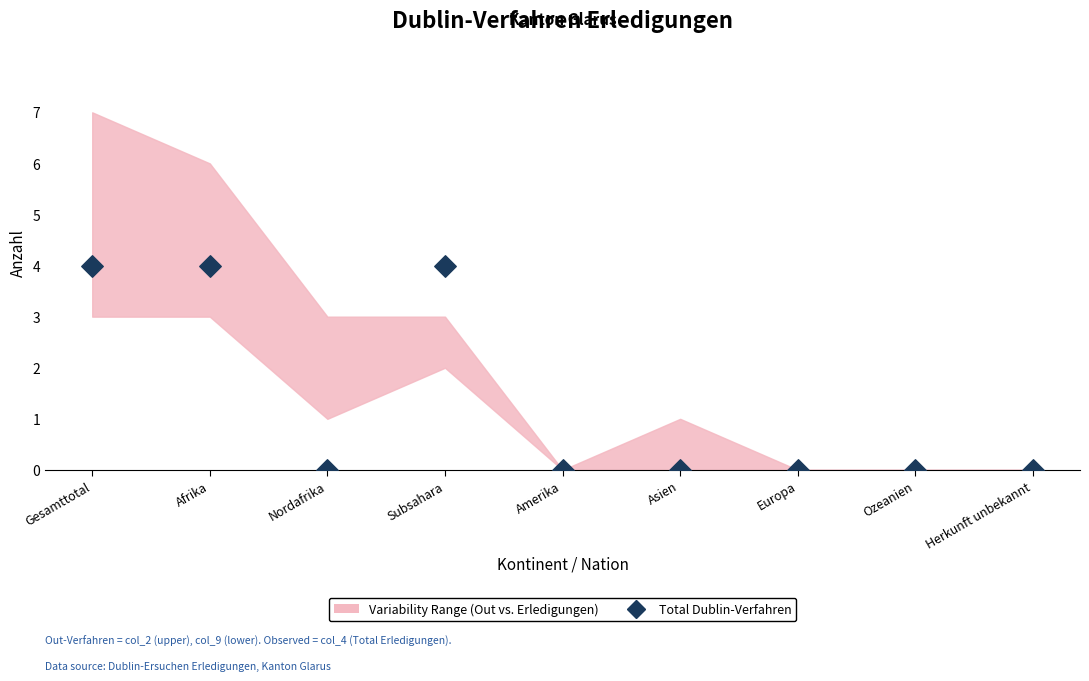

What is the range of Y values (max minus min)?

4